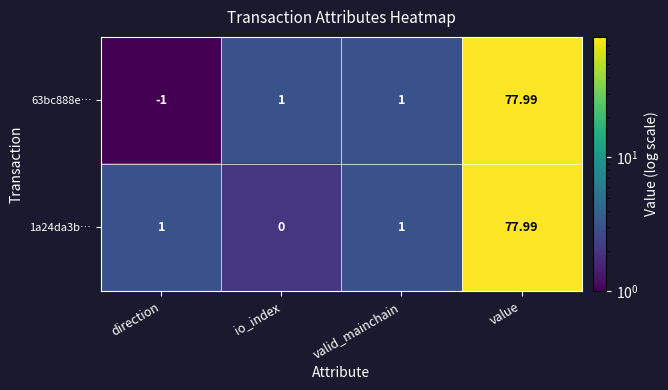

Which category has the highest value across all series?

value